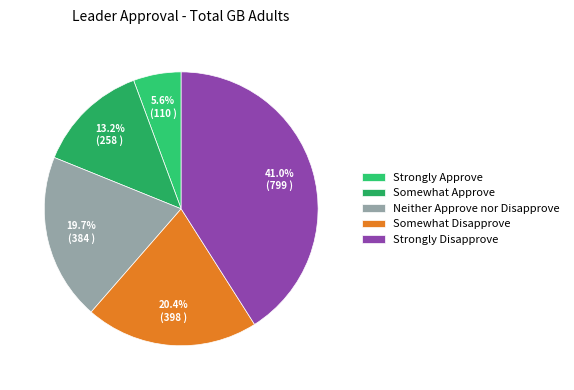

To the nearest percent, what percentage of the pie is Strongly Disapprove?

41%